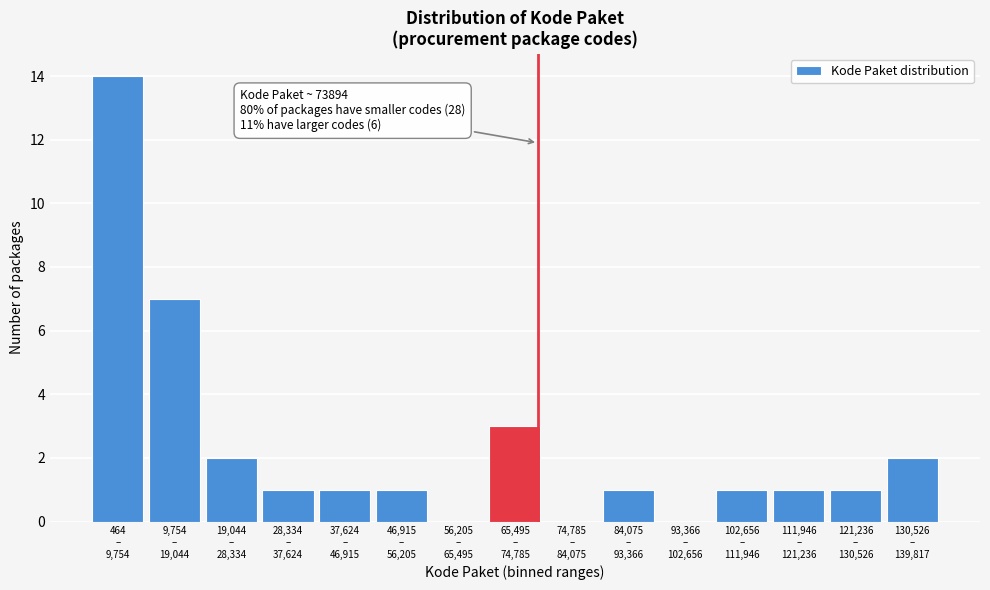

What is the maximum value shown in the chart?

14